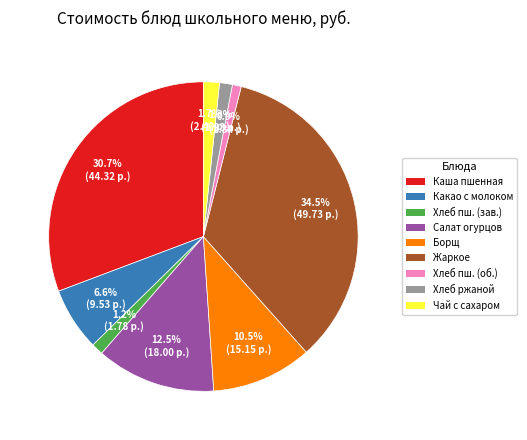

Does Каша пшенная represent more than half of the total?

No